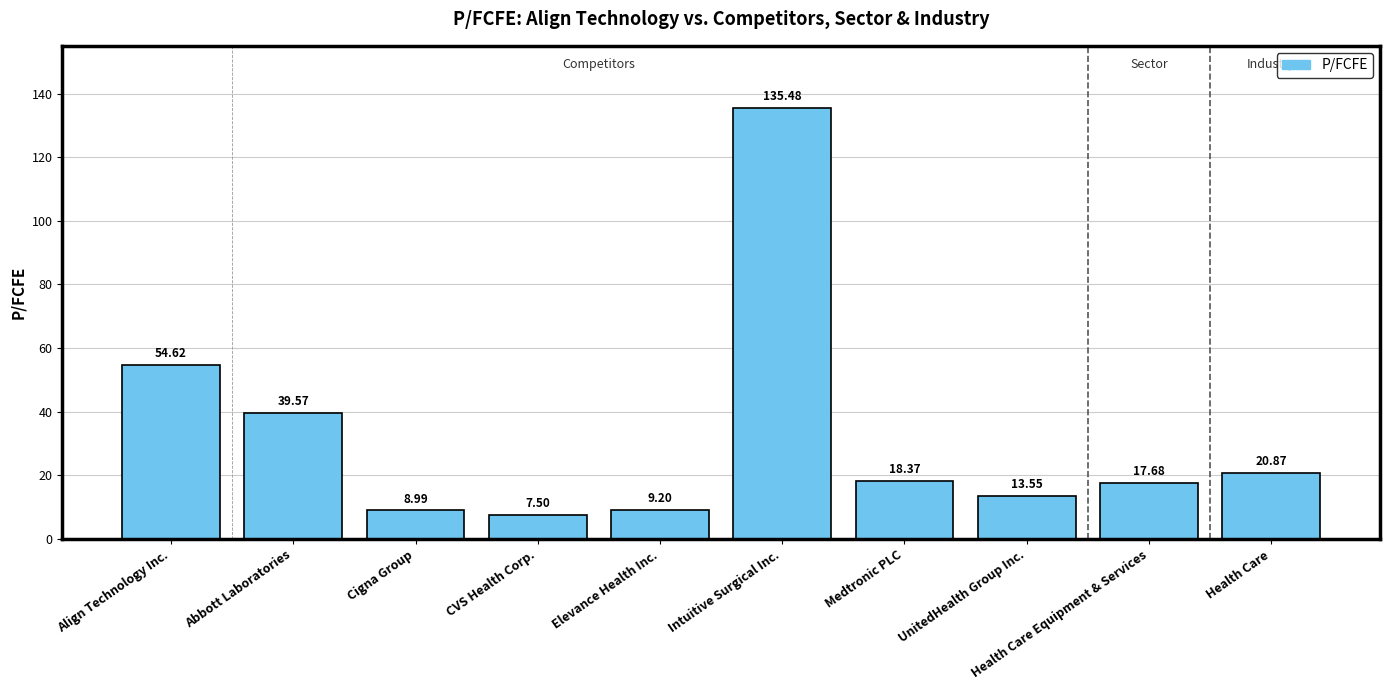

Which label corresponds to the smallest value in the chart?

CVS Health Corp.